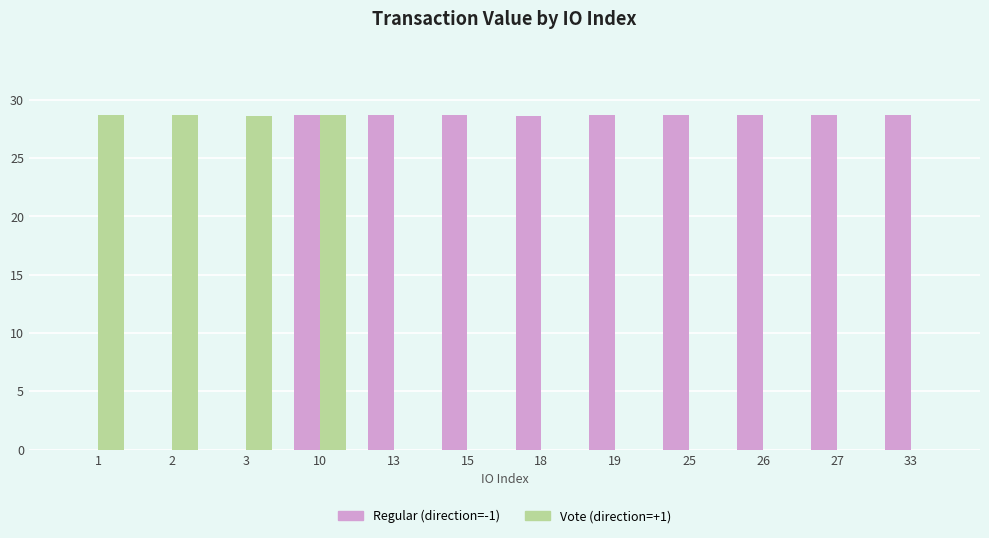

The Vote (direction=+1) series shows 0.0 at 33. True or false?

True